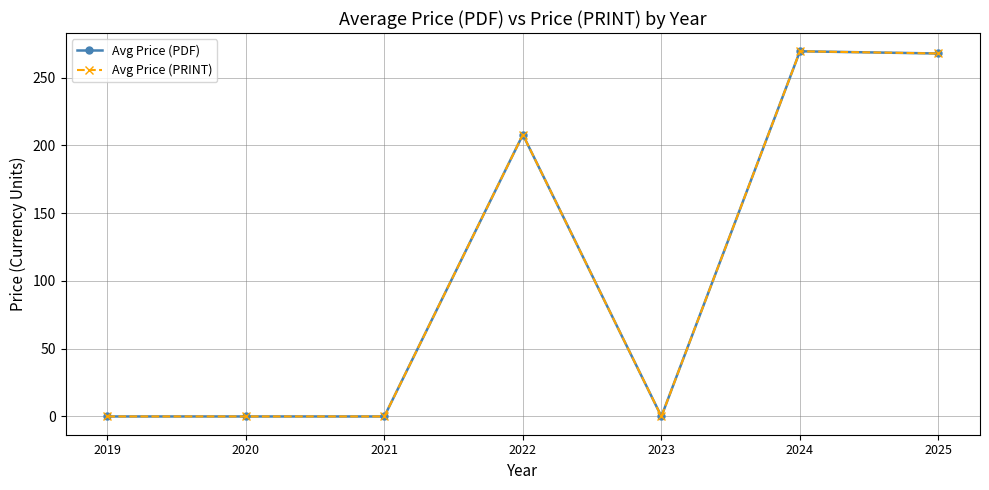

Which category has the lowest value in the Avg Price (PDF) series?

2019